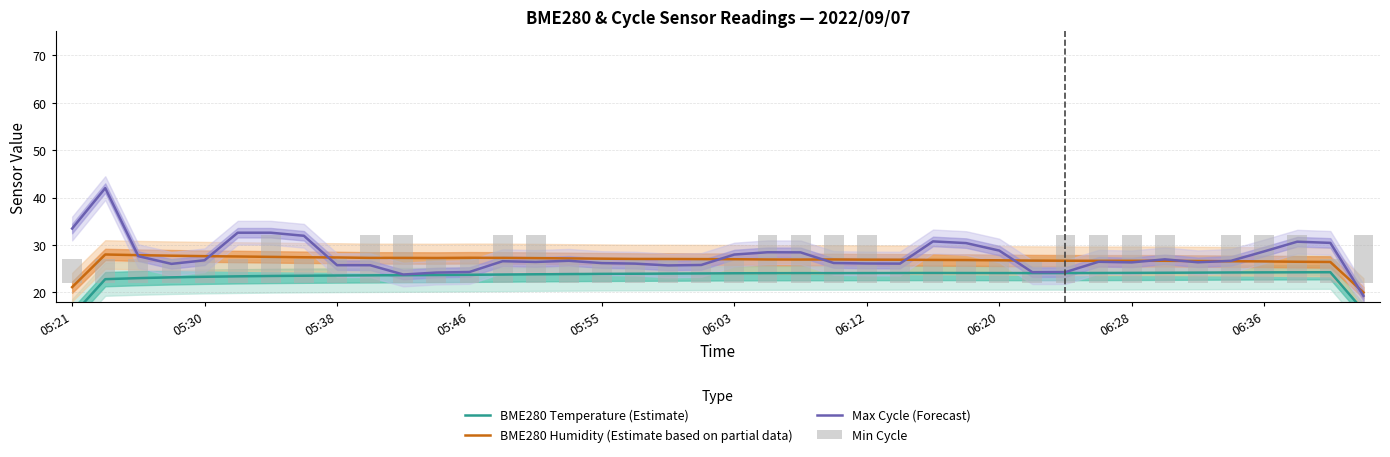

What is the maximum value for BME280 Humidity (Estimate based on partial data)?

28.0